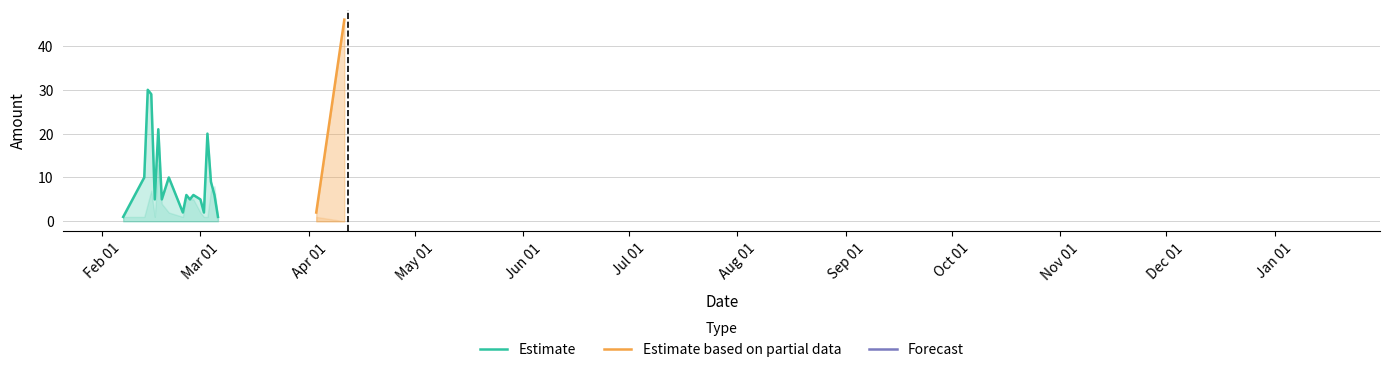

What is the difference between the Fee values at 2017-02-07 and 2017-02-26?

4.0